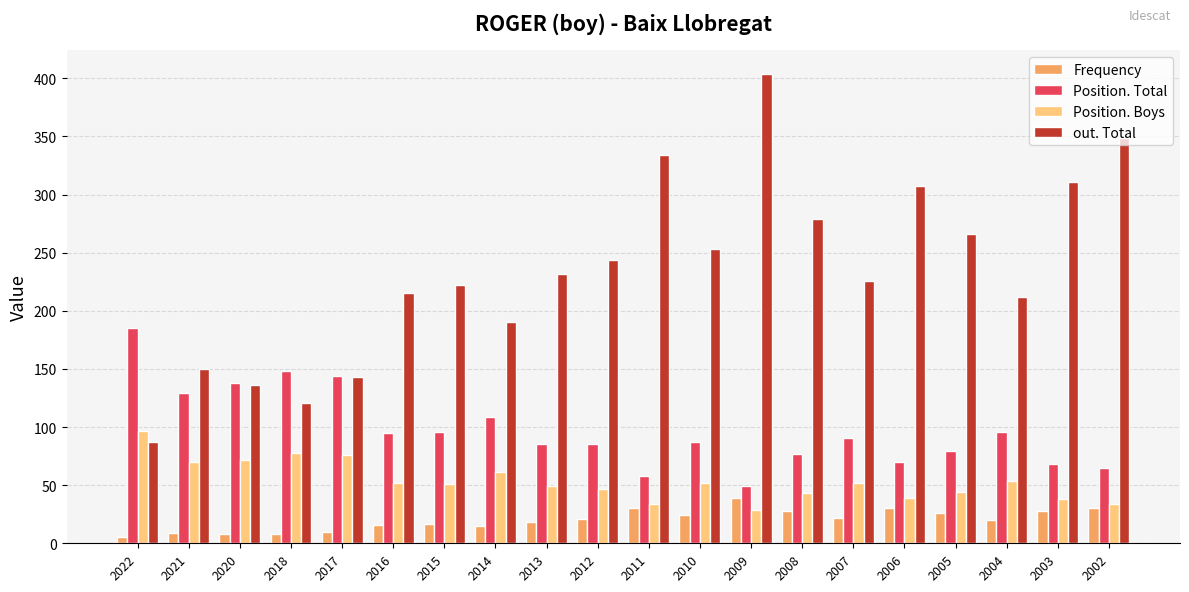

At which category is the sum across all series the highest?

2009